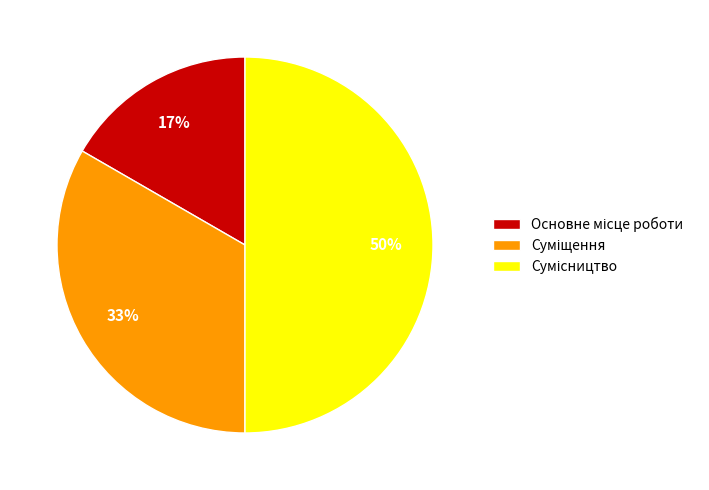

To the nearest percent, what is the average slice percentage?

33%